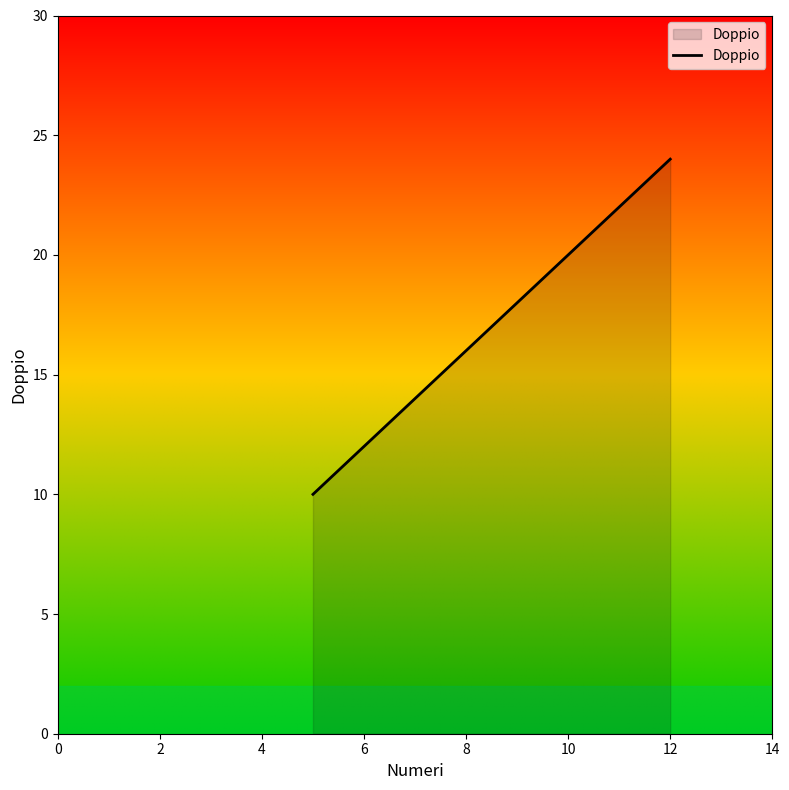

What is the minimum value shown in the chart?

10